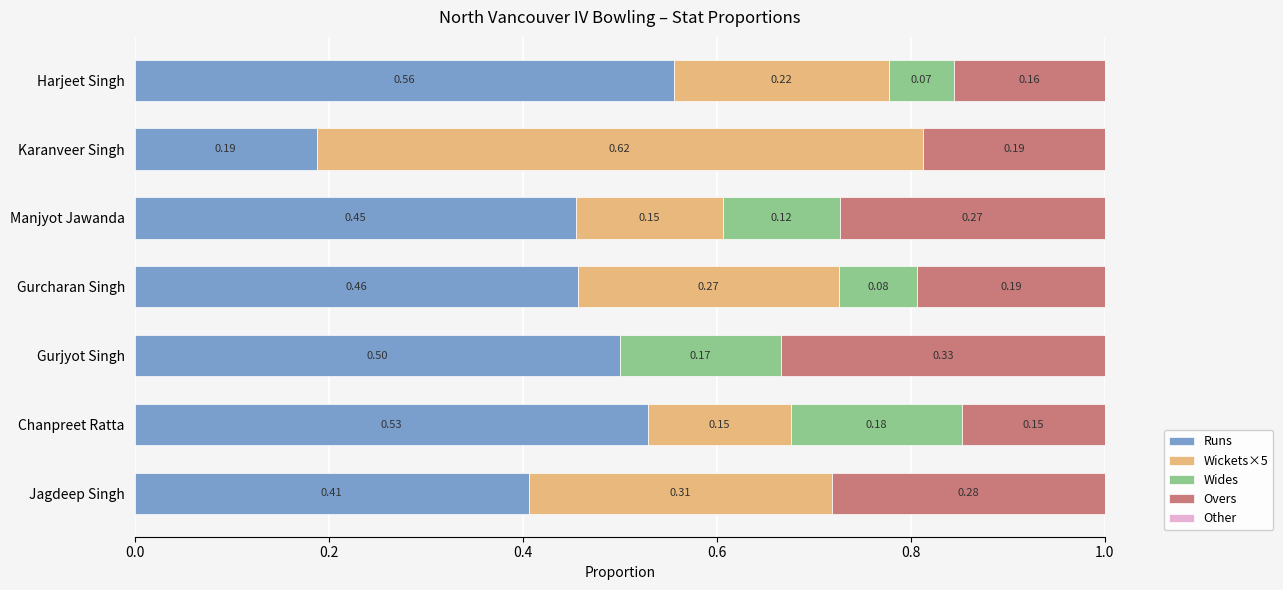

At which label is Runs closest to 0?

Karanveer Singh